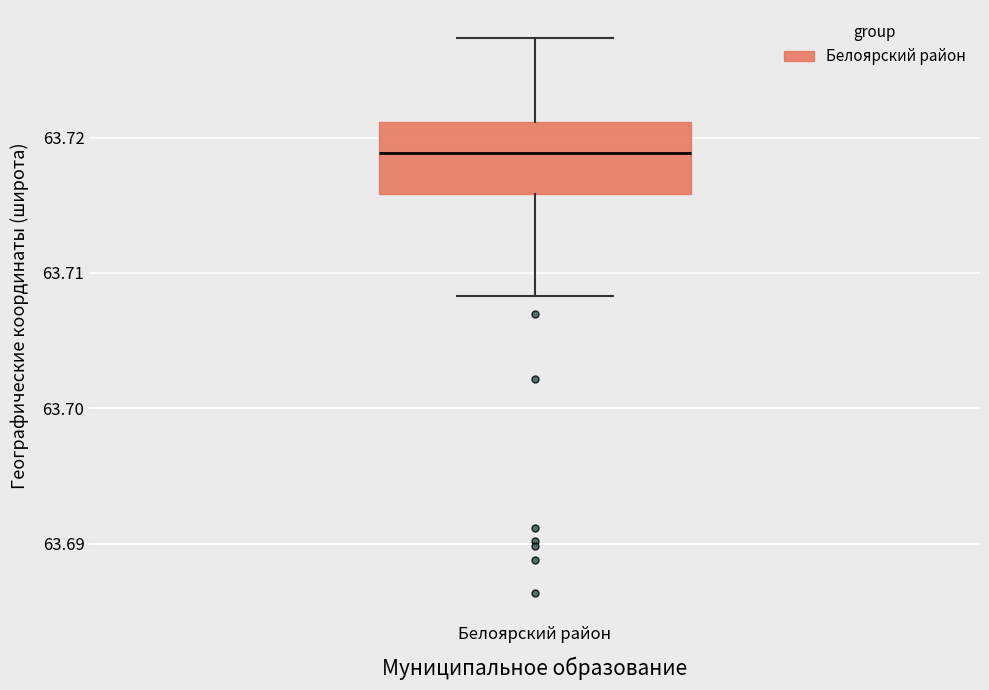

Where does the median line of the box for Белоярский район sit on the y-axis? The values are not printed on the chart, so give them approximately, as read against the axis.

63.719